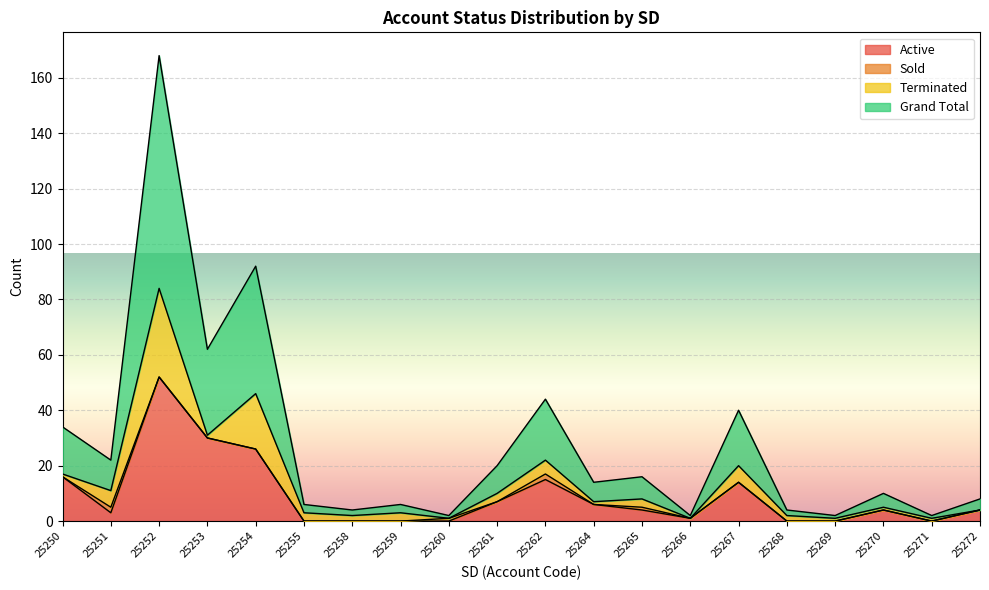

The value of Active at 25260 is 0. True or false?

True